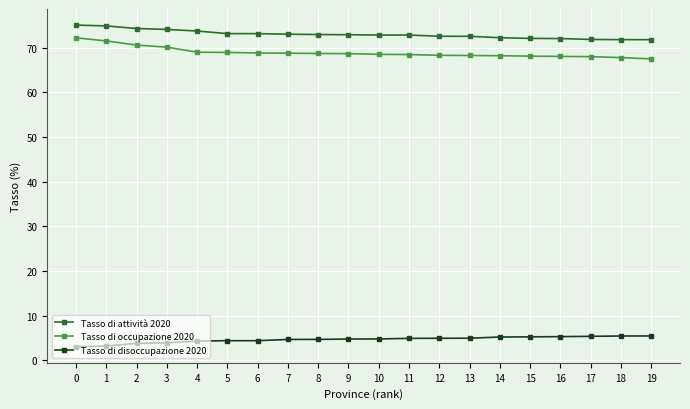

What is the value of the Tasso di occupazione 2020 point at the 14th from the left?

68.2